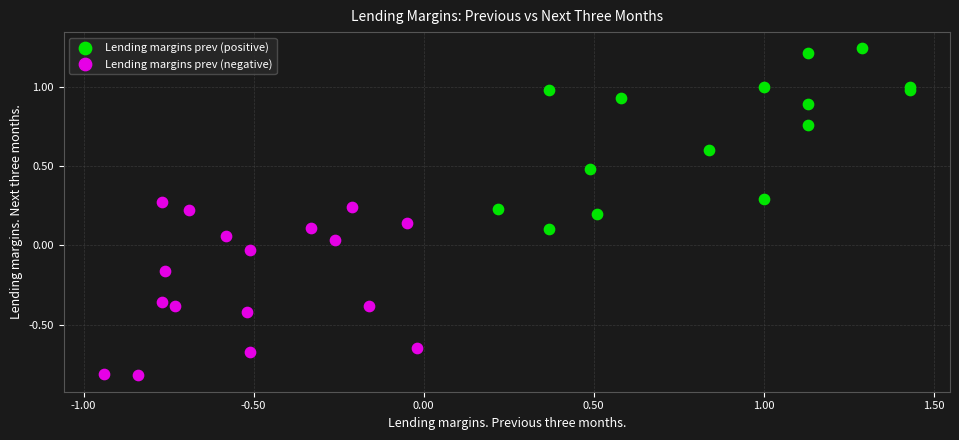

Which series contains the lowest Y value?

Lending margins prev (negative)